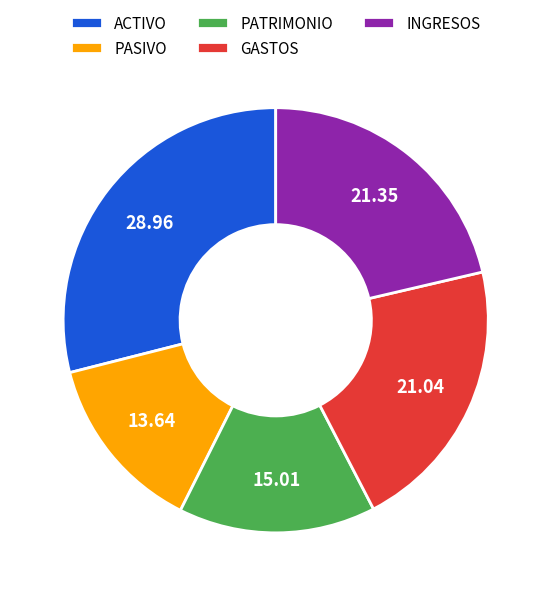

True or false: PASIVO accounts for 4% of the total.

False